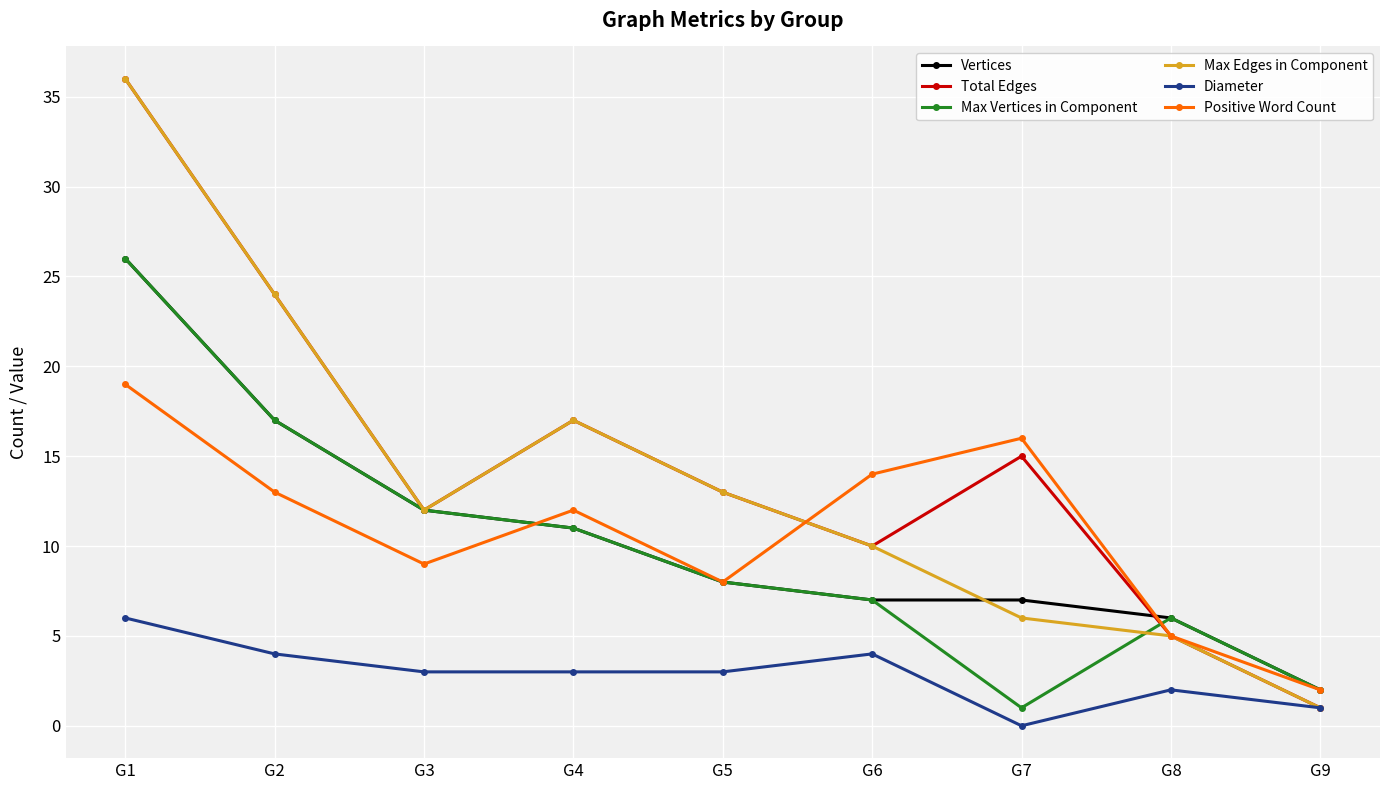

How many series are shown in this chart?

6